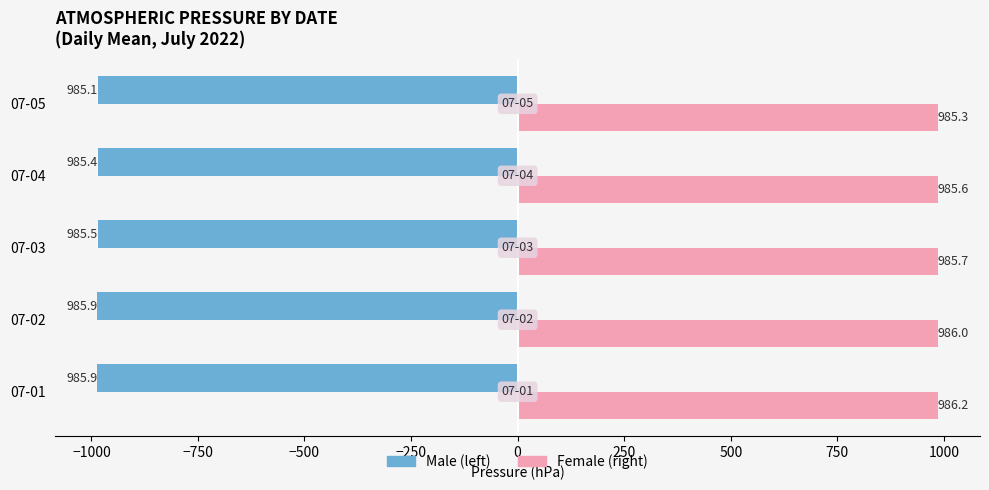

What is the difference between the highest and lowest values at 07-01?

1972.1